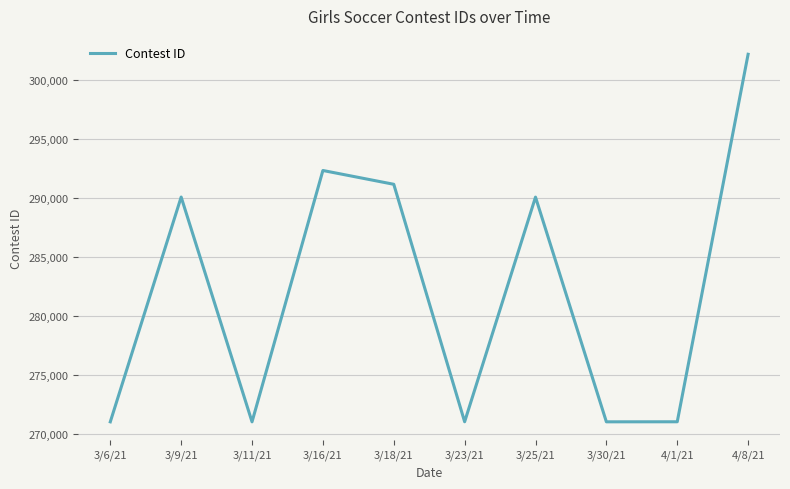

How many lines are shown in the chart?

1